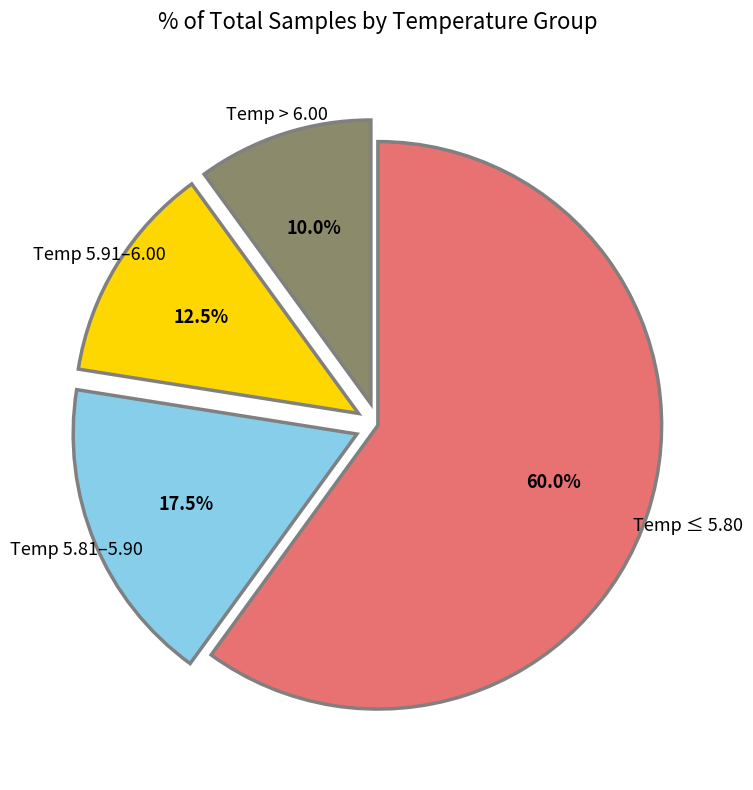

Is there any slice that represents more than half of the pie?

Yes